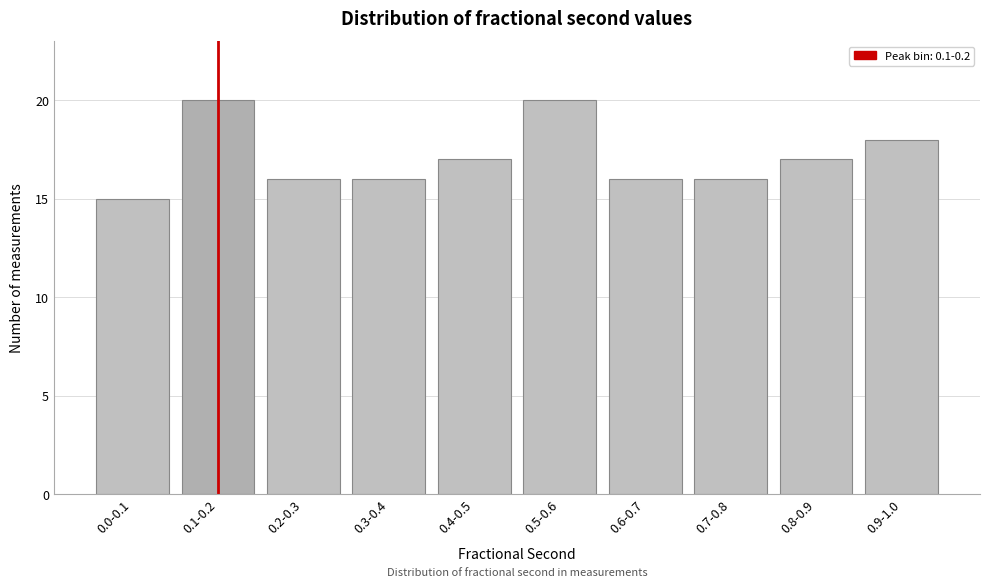

Reading left to right, transcribe all the data shown in this chart.

0.0-0.1=15	0.1-0.2=20	0.2-0.3=16	0.3-0.4=16	0.4-0.5=17	0.5-0.6=20	0.6-0.7=16	0.7-0.8=16	0.8-0.9=17	0.9-1.0=18